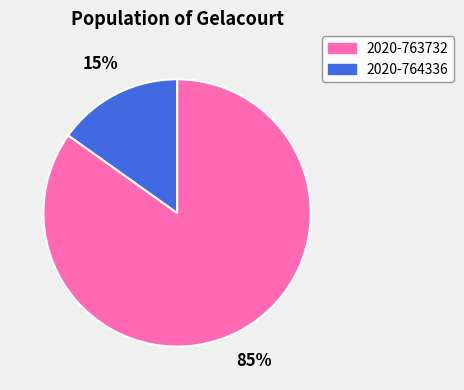

What is the largest slice in the pie chart?

2020-763732